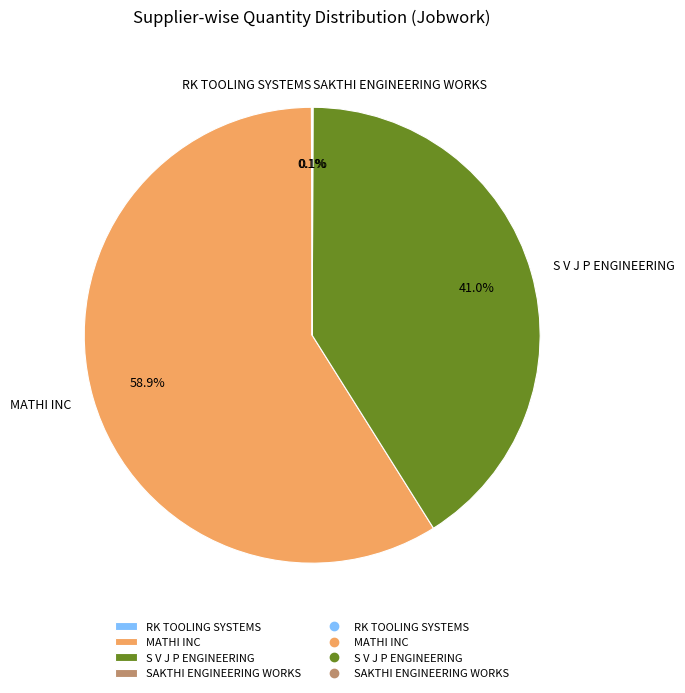

Is the sum of MATHI INC and S V J P ENGINEERING greater than half?

Yes